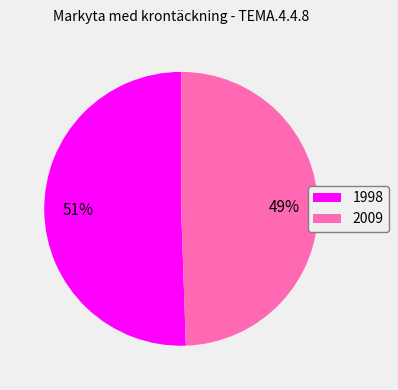

To the nearest percent, what is the average slice percentage?

50%